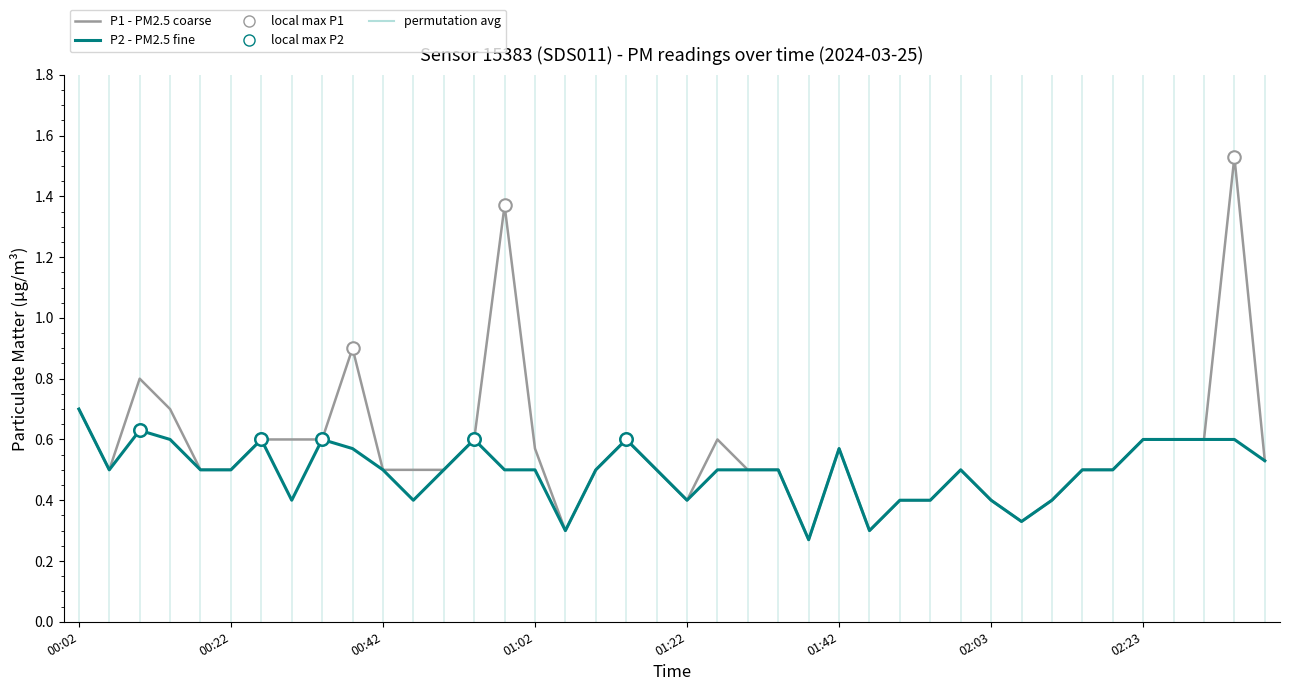

What is the sum of all P2 - PM2.5 fine values?

19.9